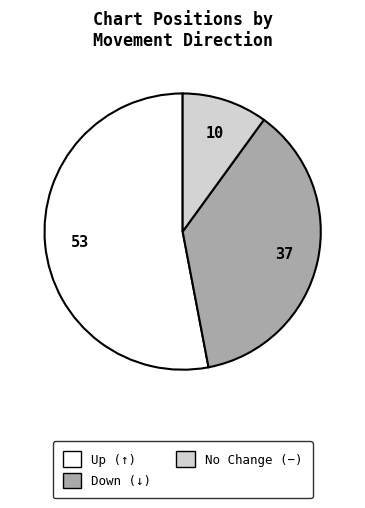

Which category accounts for the majority?

Up (↑)